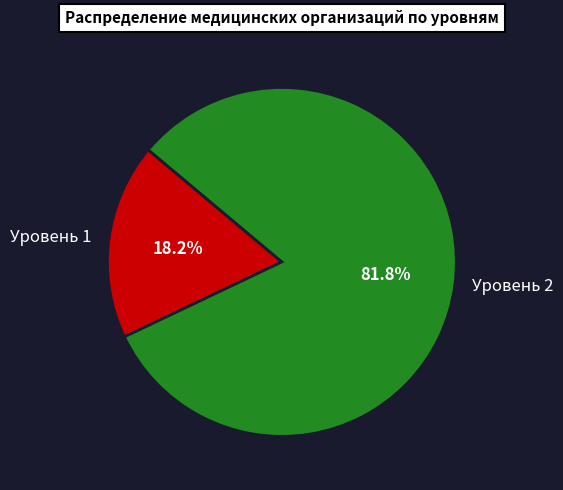

To the nearest percent, what percentage of the pie is Уровень 2?

82%